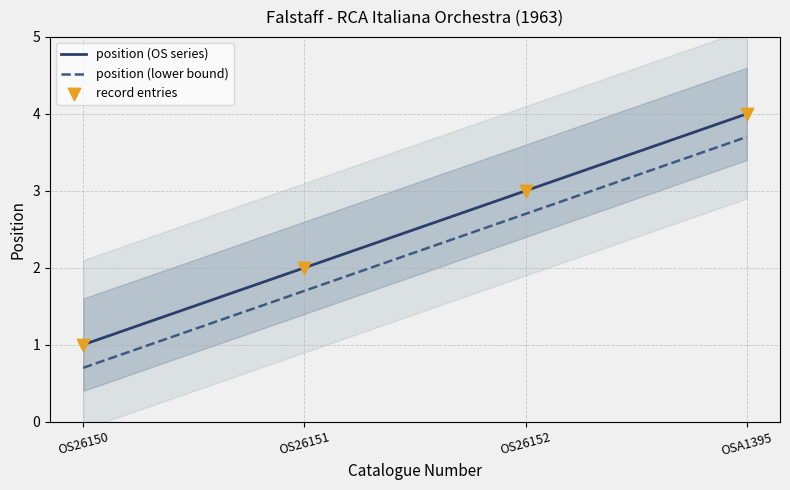

Which series contains the lowest Y value?

position (lower bound)